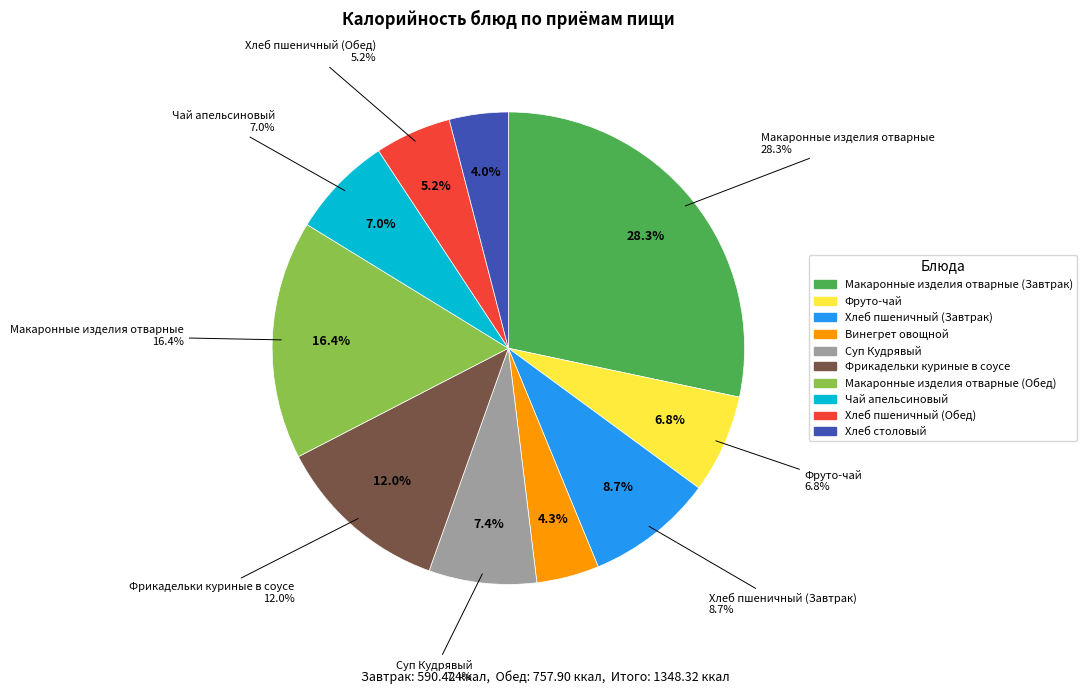

What percentage is NOT represented by Хлеб пшеничный (Обед)?

94.8%